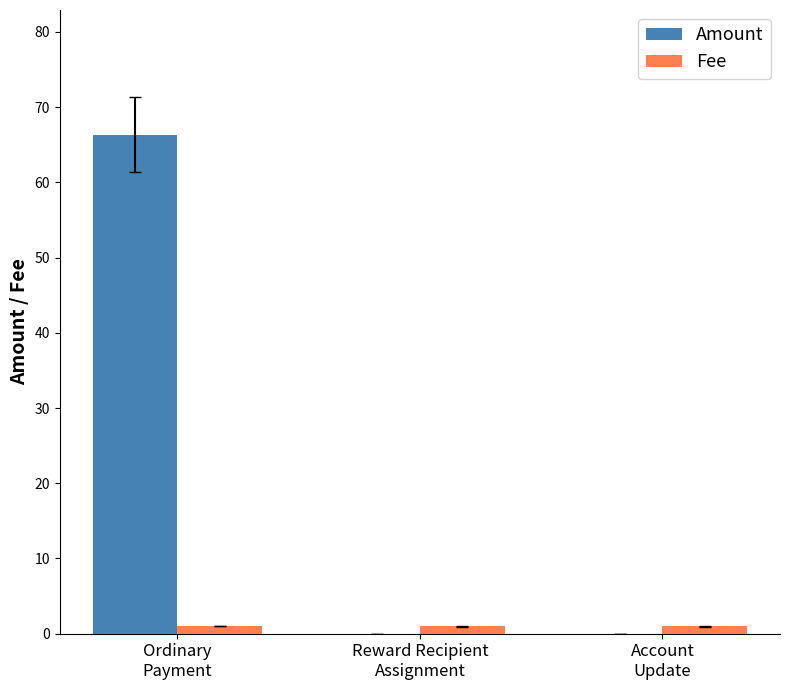

What is the greatest value displayed?

66.3